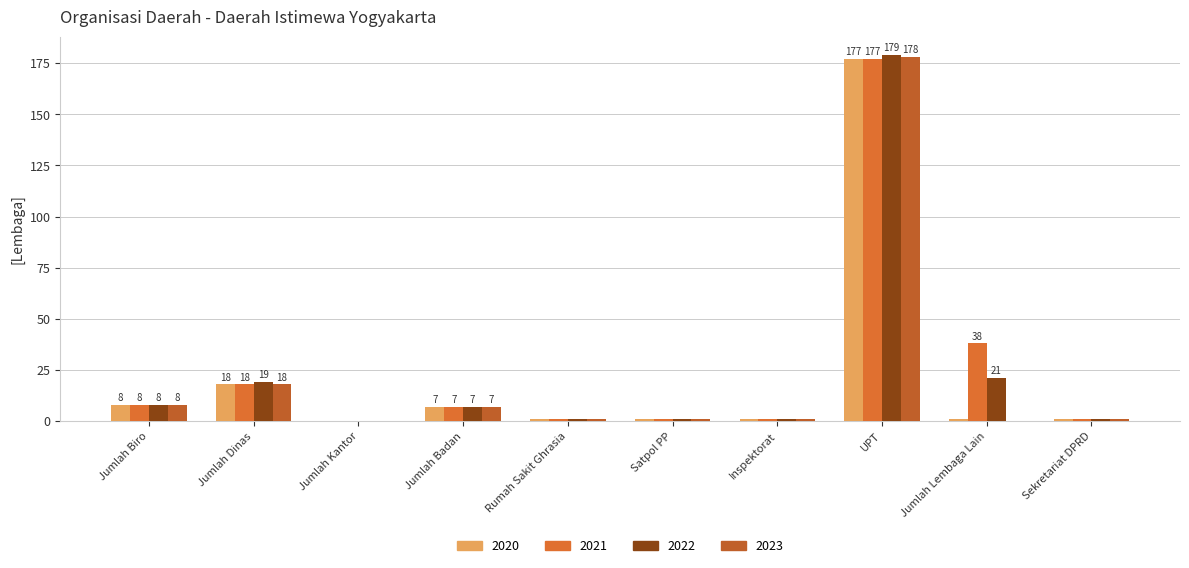

At Jumlah Biro, list the series in order from smallest to largest.

2020, 2021, 2022, 2023